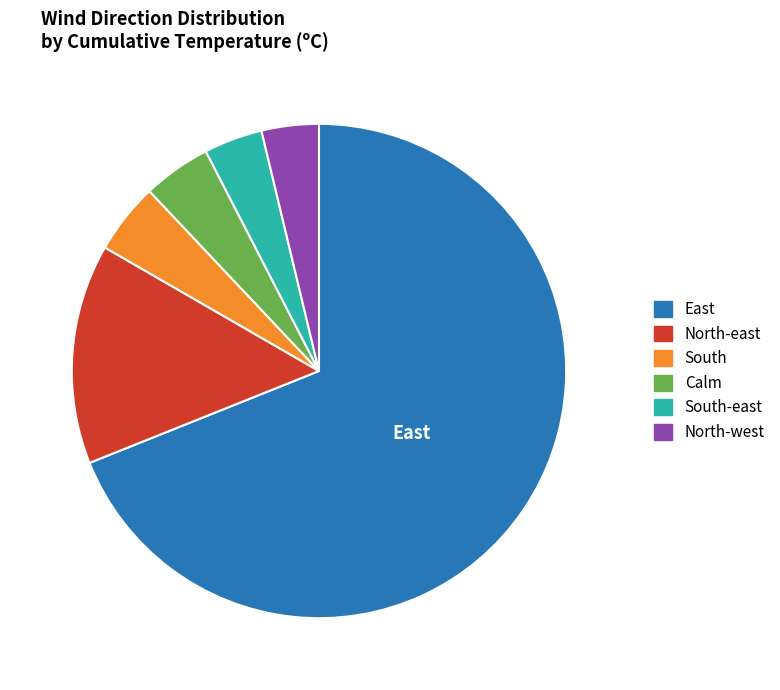

Which slice is the largest?

East